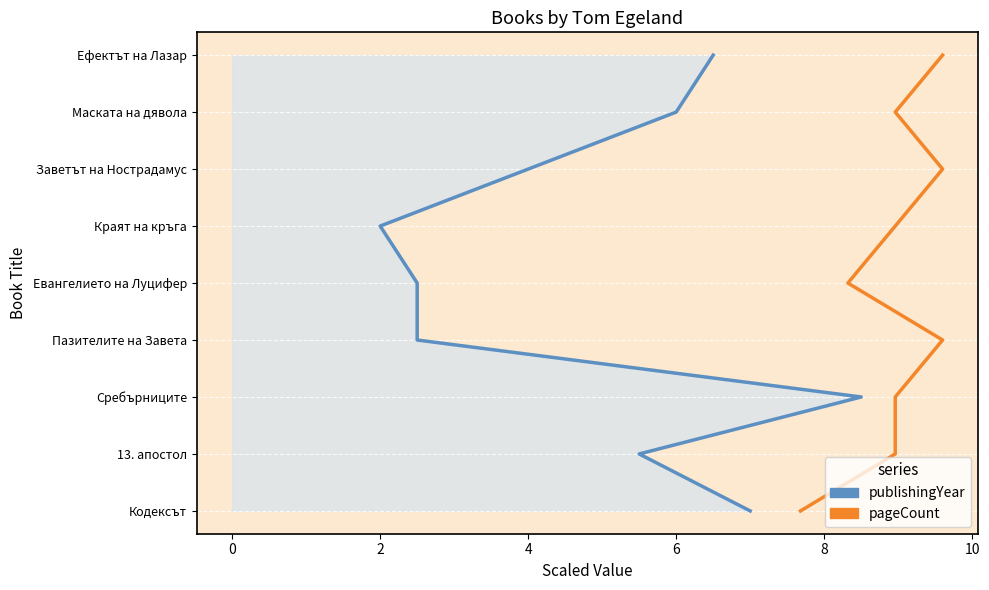

Is it true that pageCount equals 3 at 8?

False